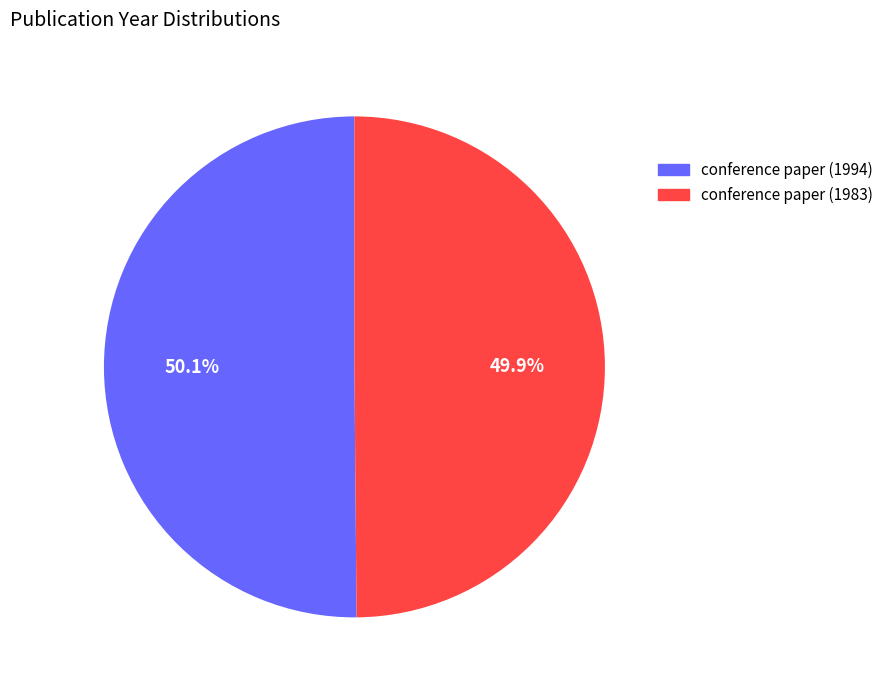

Is it true that conference paper (1983) is 37% of the pie?

False